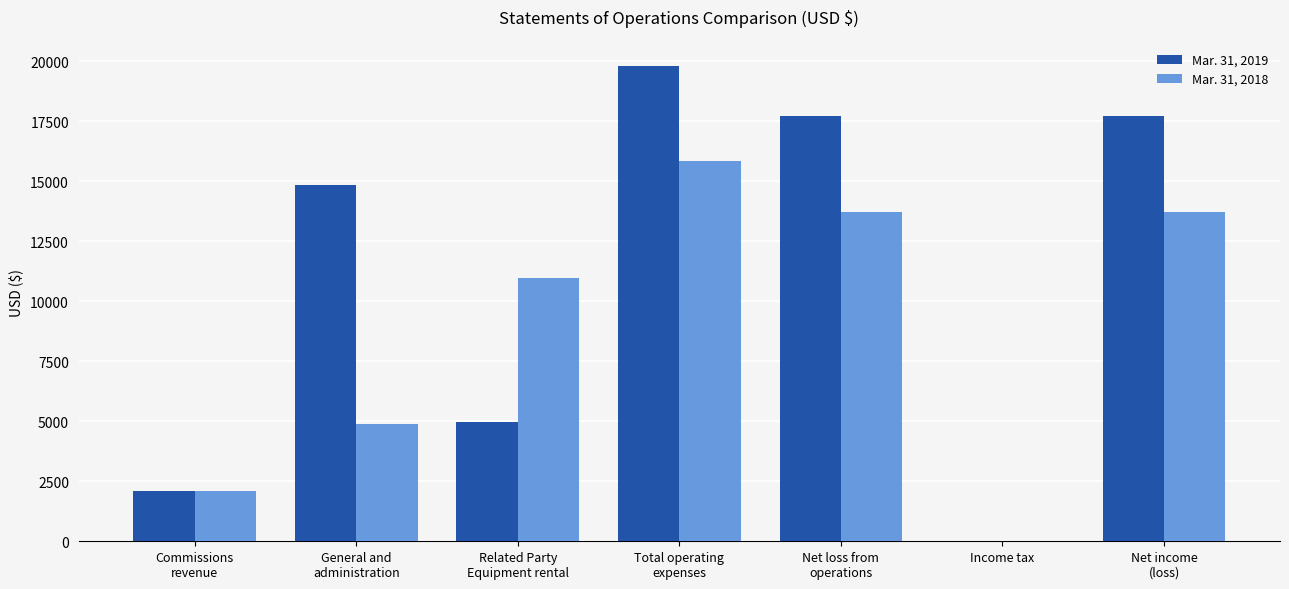

What are all the series names shown in the legend?

Mar. 31, 2019, Mar. 31, 2018